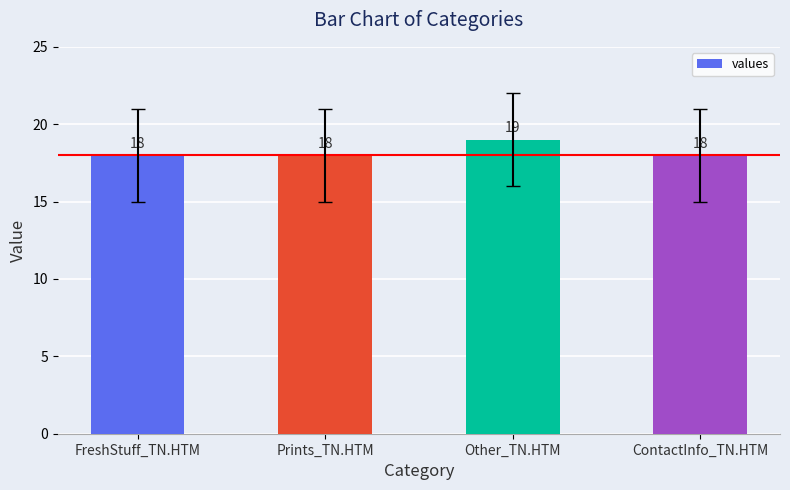

The chart shows a value of 26 at Other_TN.HTM. True or false?

False